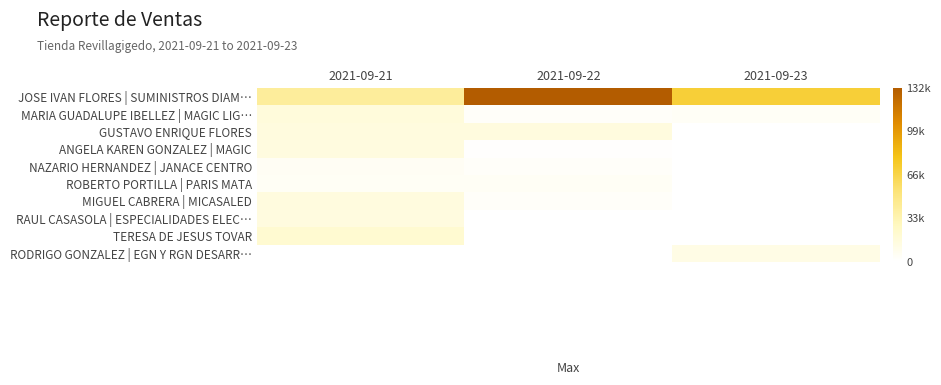

Between 2021-09-23 and 2021-09-21, which is larger?

2021-09-23